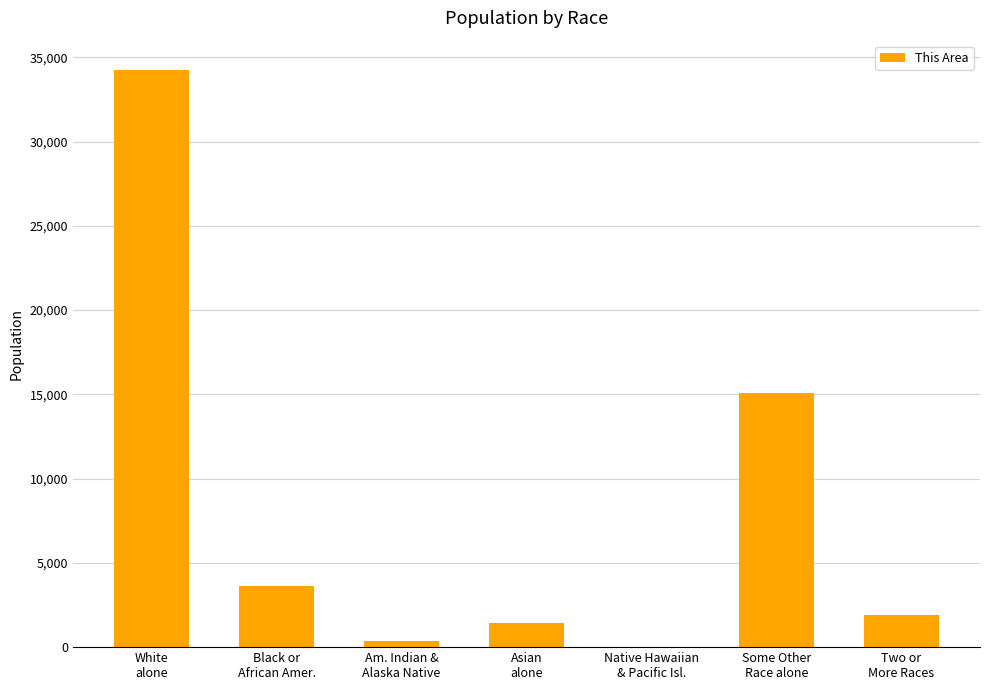

What is the sum of all values?

56657